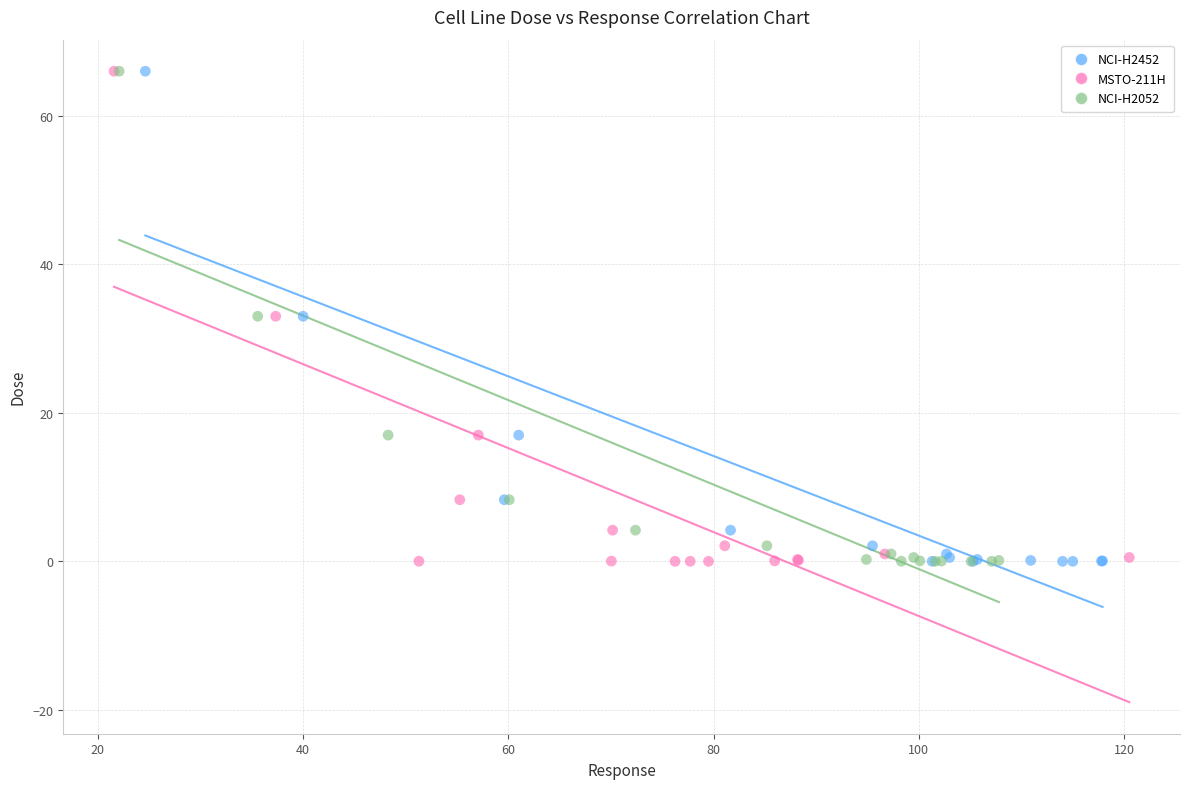

What are all the series names shown in the legend?

NCI-H2452, MSTO-211H, NCI-H2052